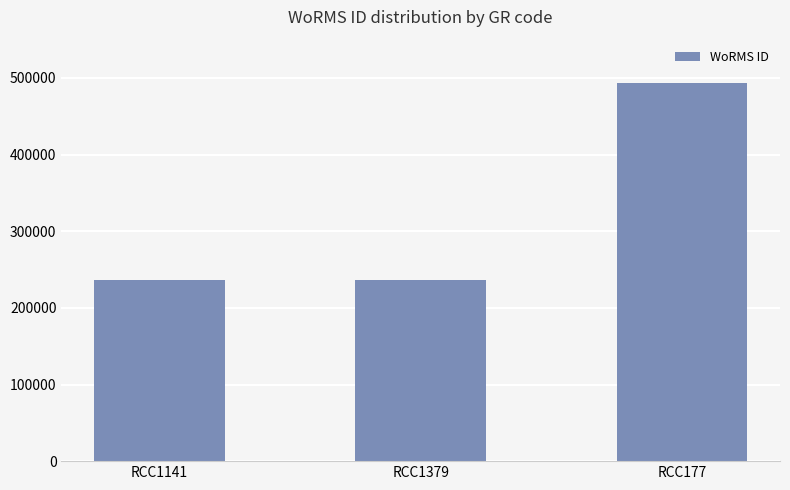

What is the difference between the maximum and minimum values?

257898